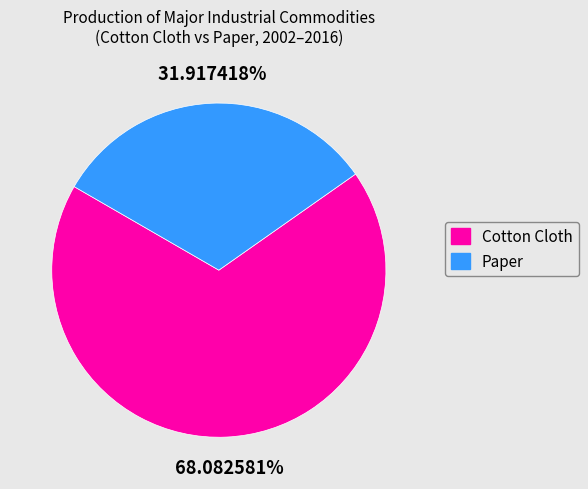

Is there a majority slice in this chart?

Yes